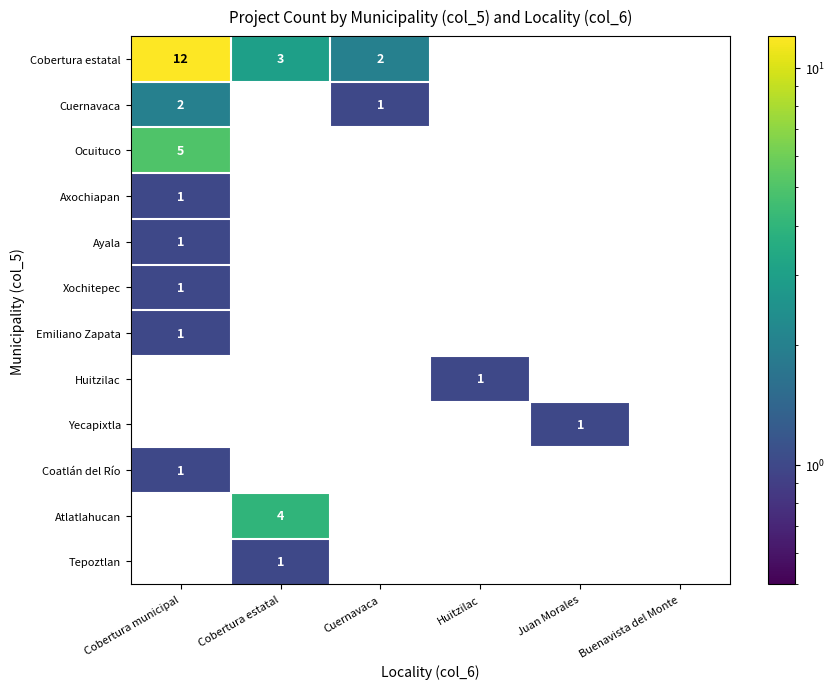

At which label does Tepoztlan reach its peak?

Cobertura estatal